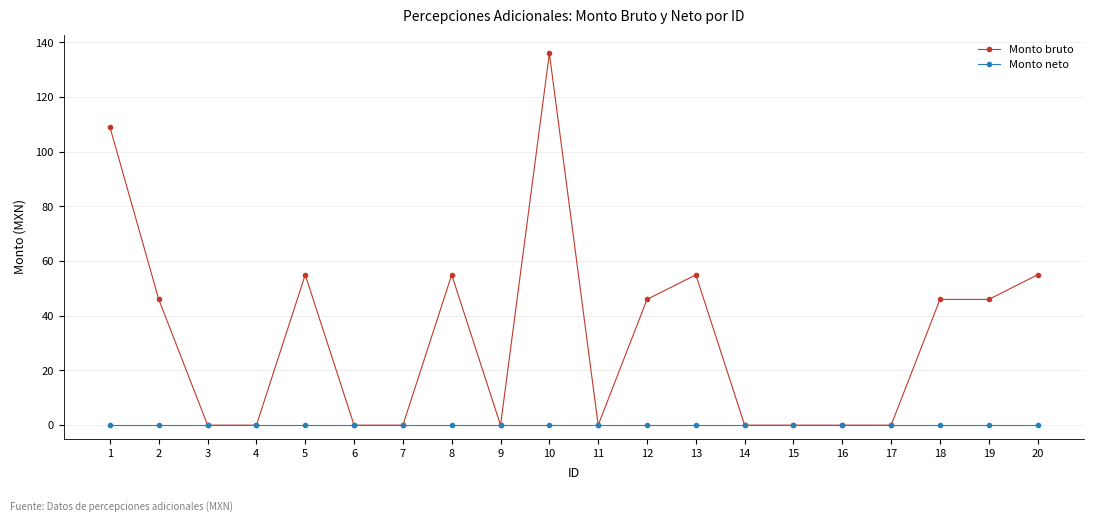

True or false: Monto bruto has more than 2 points higher than both neighbors.

True